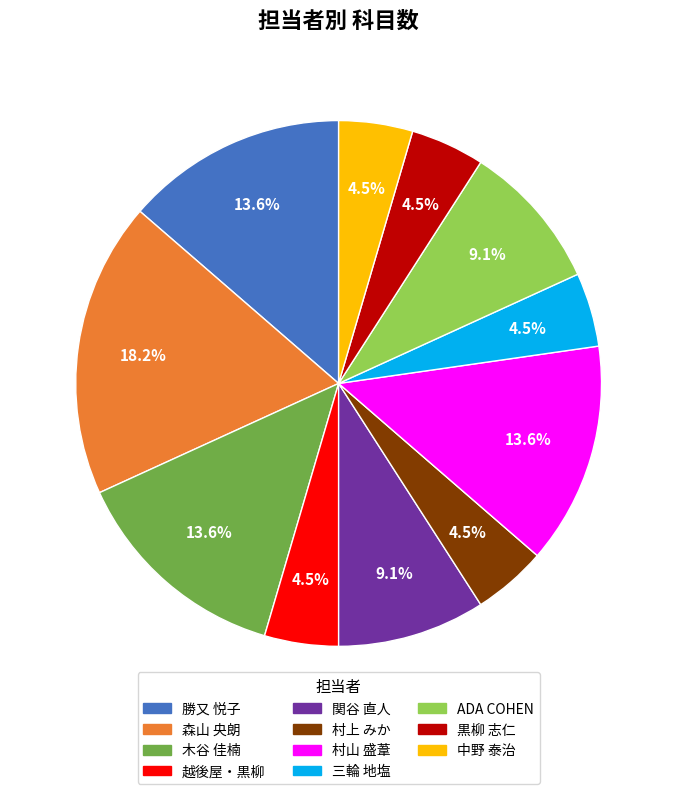

Does any single category account for the majority?

No